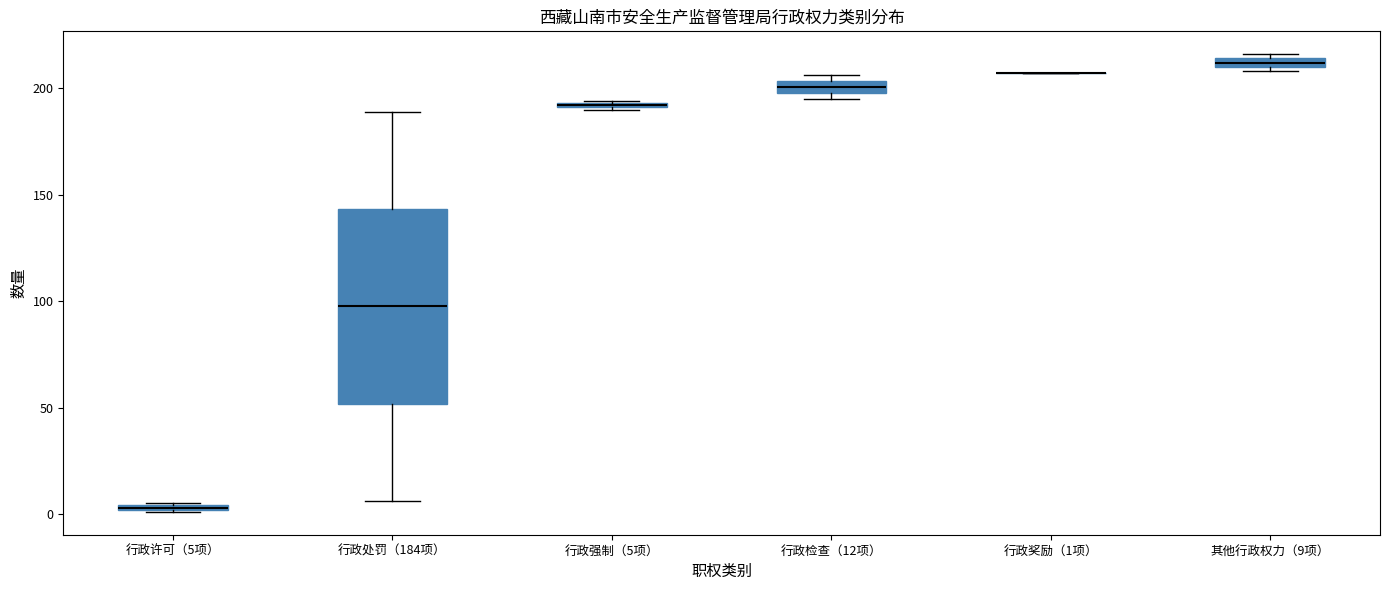

Where is the lower edge of the box for 行政许可（5项） on the y-axis? The values are not printed on the chart, so give them approximately, as read against the axis.

0